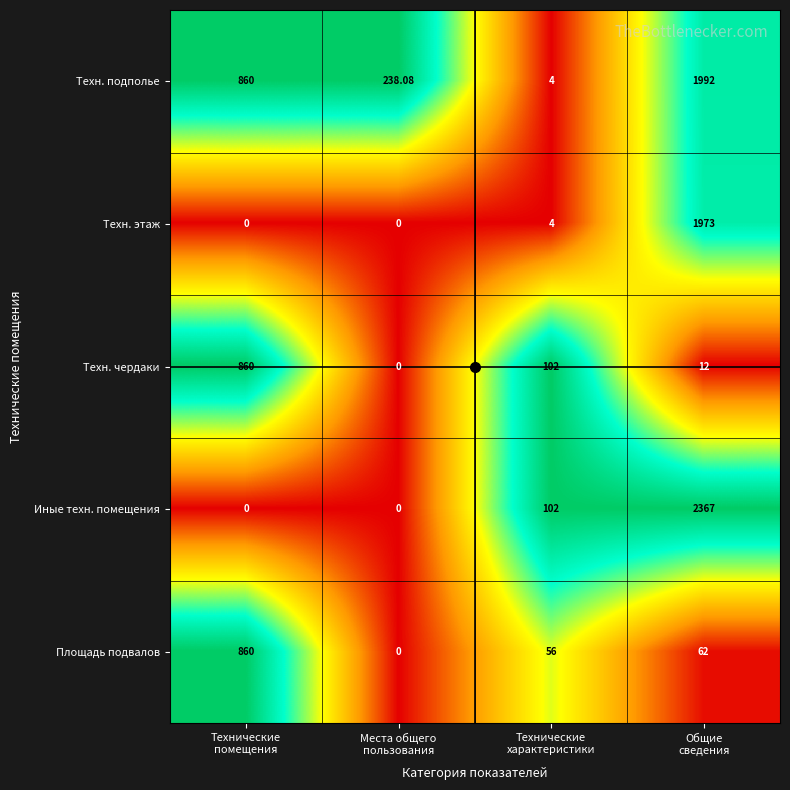

What is the difference between the highest and lowest values at Общие
сведения?

2355.0